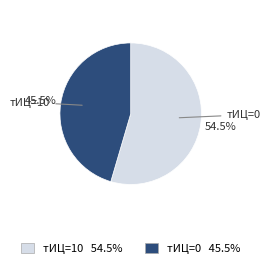

Count the number of slices in the pie.

2